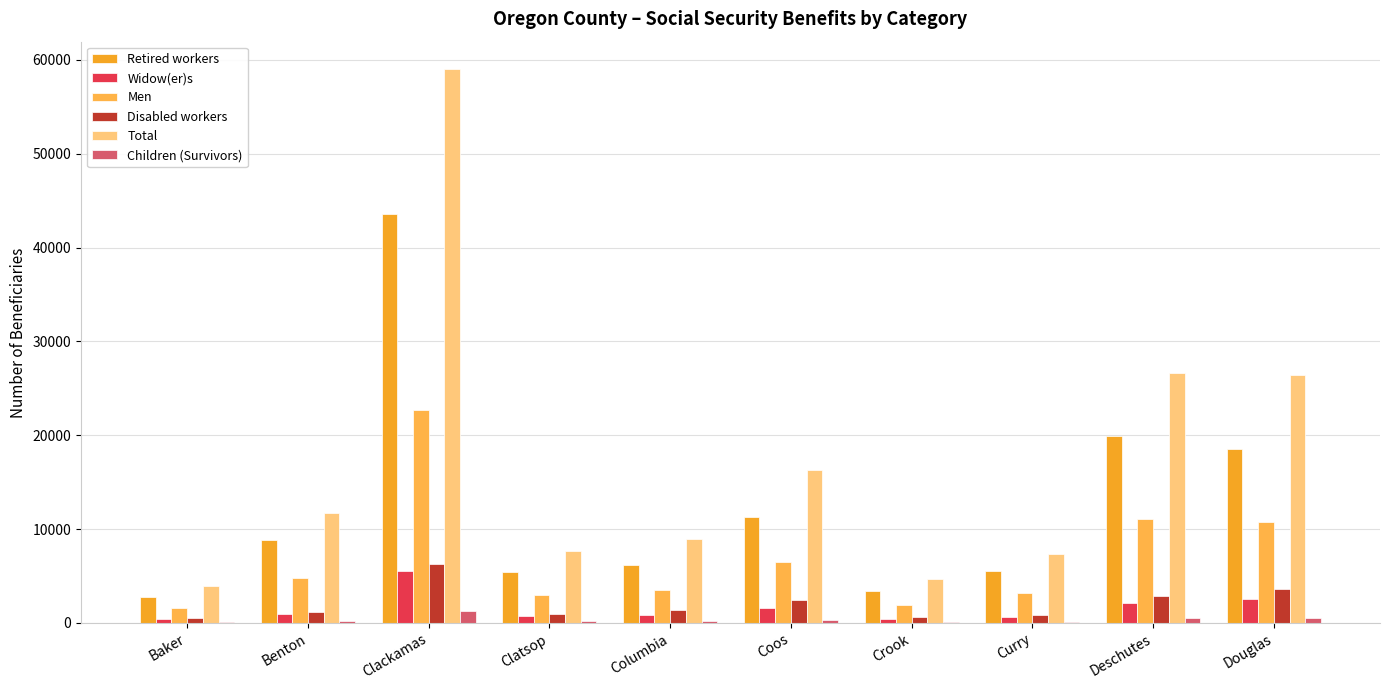

What is the difference between the Disabled workers values at Deschutes and Benton?

1750